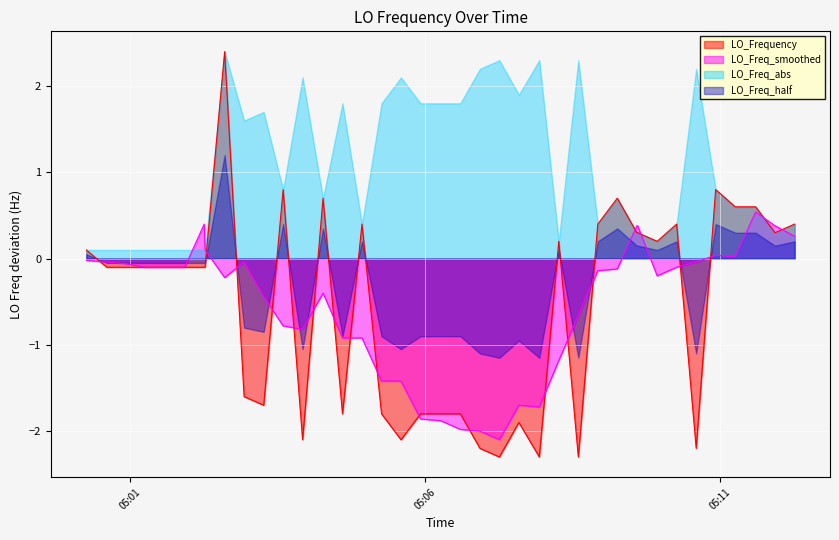

What is the maximum value shown in the chart?

2.4